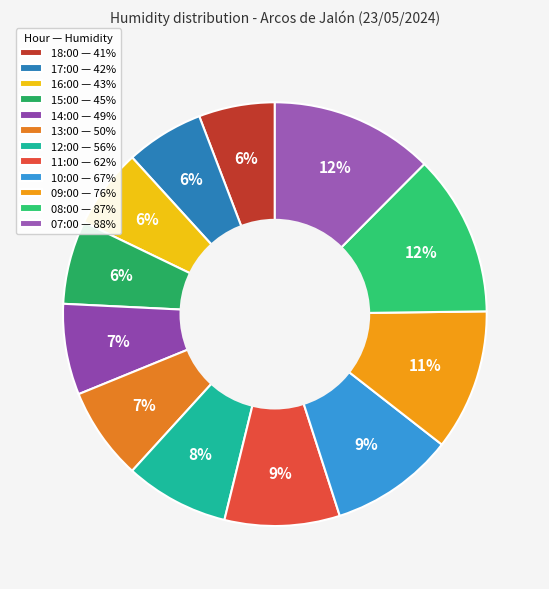

What percentage is the 09:00 slice, to the nearest percent?

11%